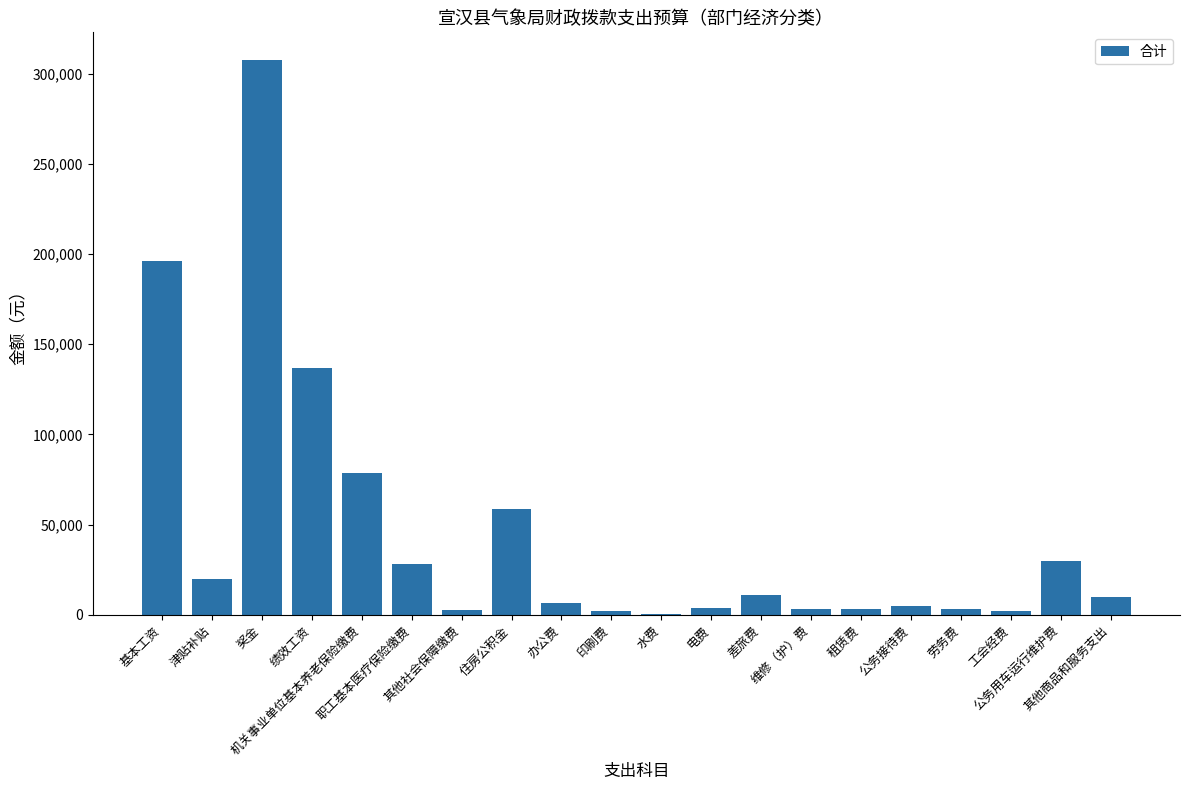

What is the sum of all values?

908474.0